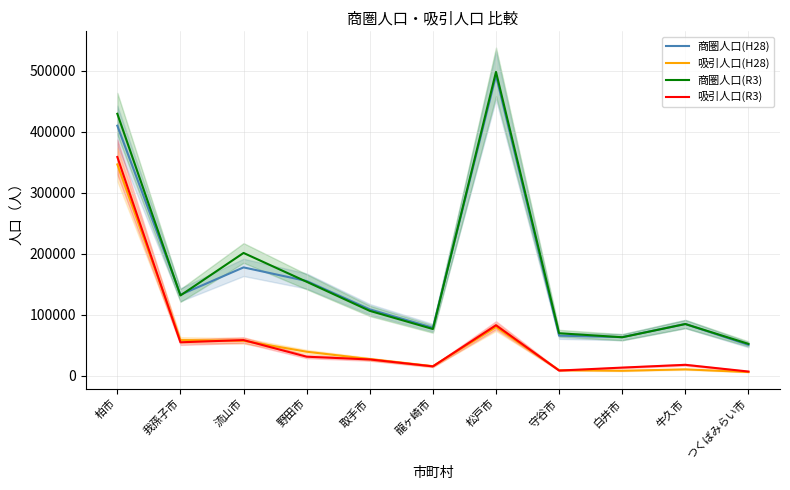

What is the value of the 吸引人口(R3) point at the 2nd from the left?

54729